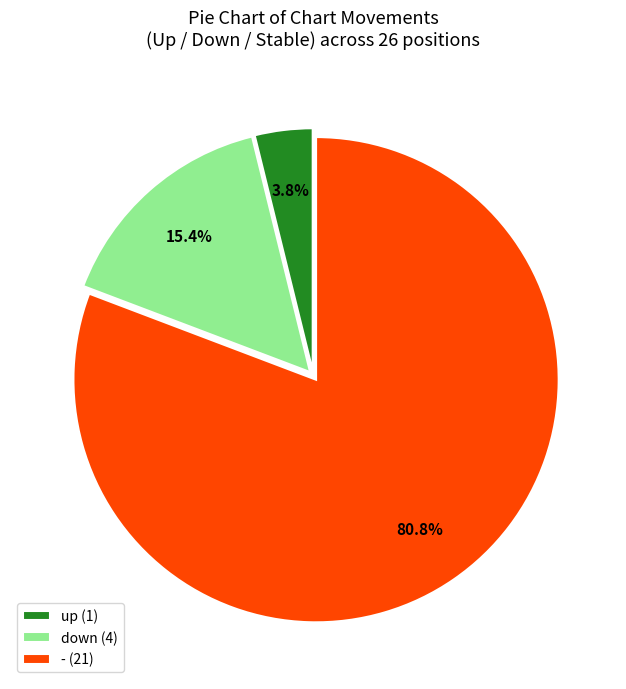

What percentage is the down slice, to the nearest percent?

15%